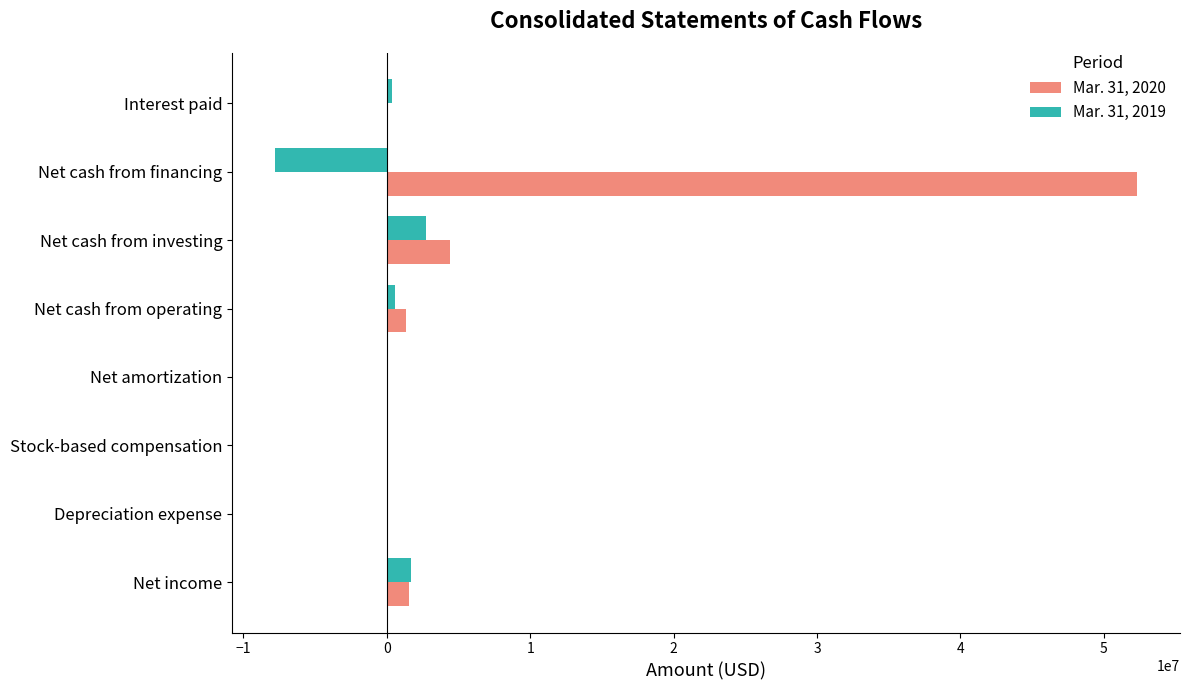

The Mar. 31, 2019 series shows 2714557 at Net cash from investing. True or false?

True